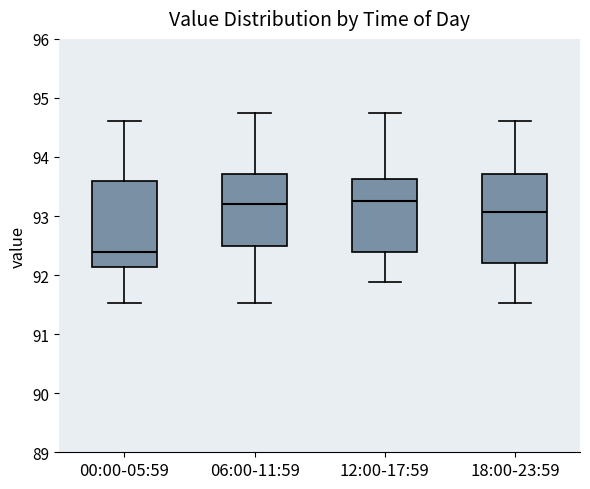

Where is the lower edge of the box for 18:00-23:59 on the y-axis? The values are not printed on the chart, so give them approximately, as read against the axis.

92.2